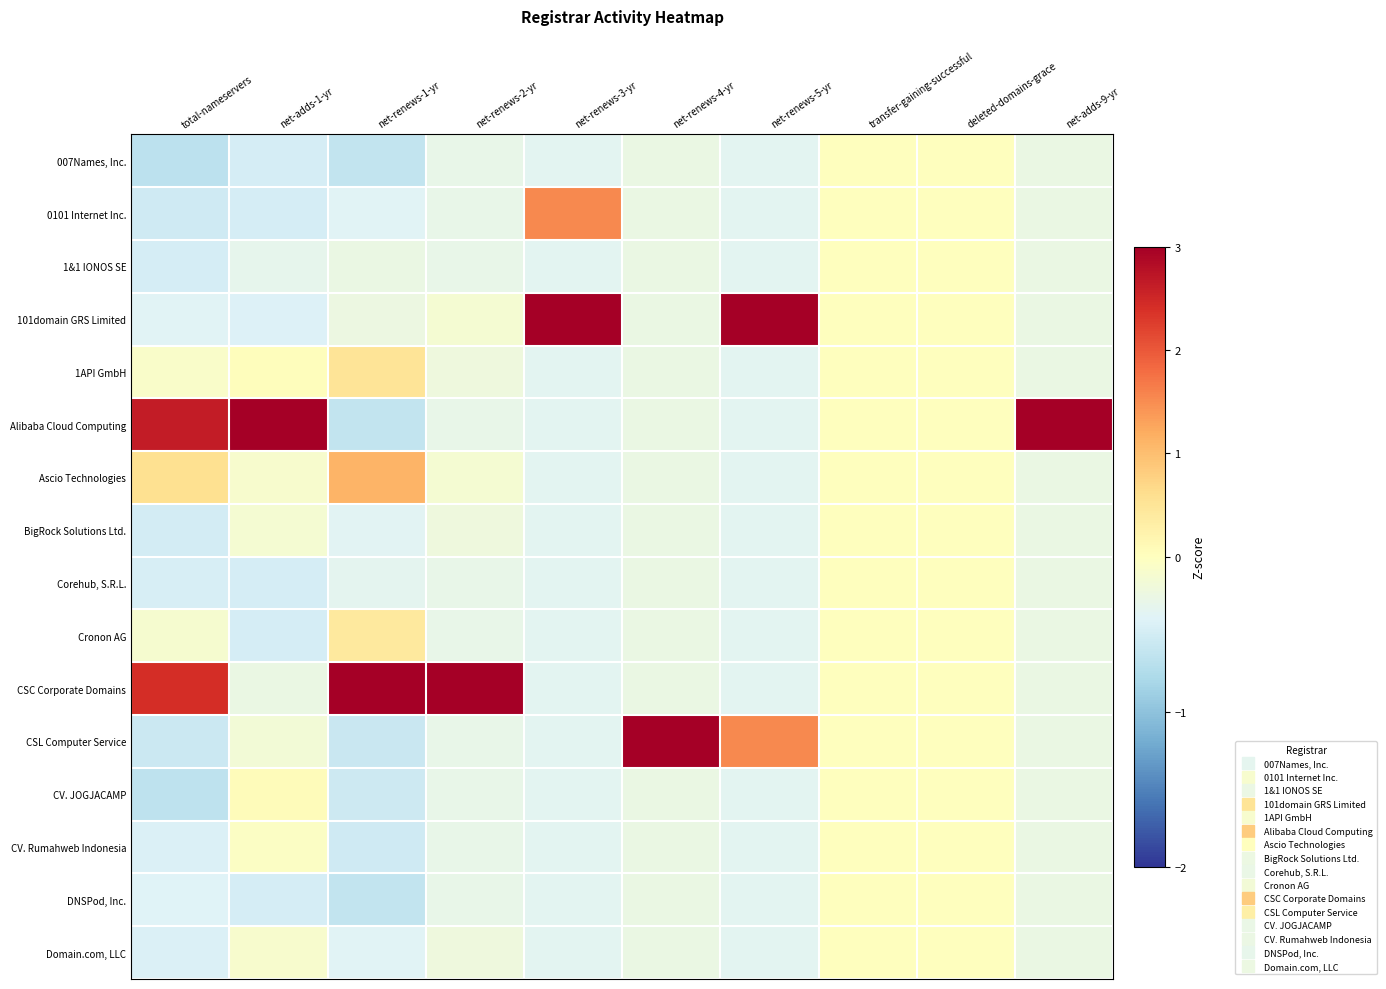

How many distinct data groups are displayed?

16